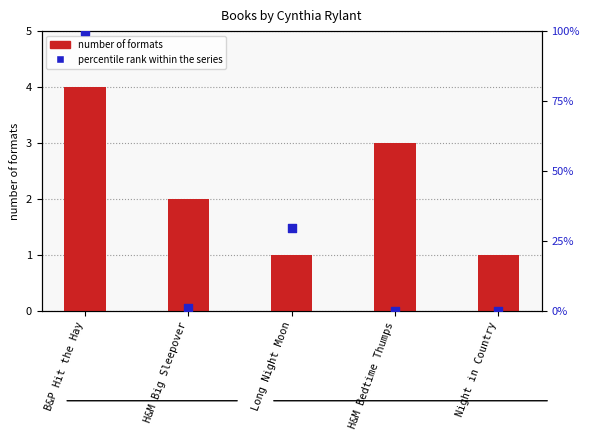

What is the total value across all series at Night in Country?

1.0